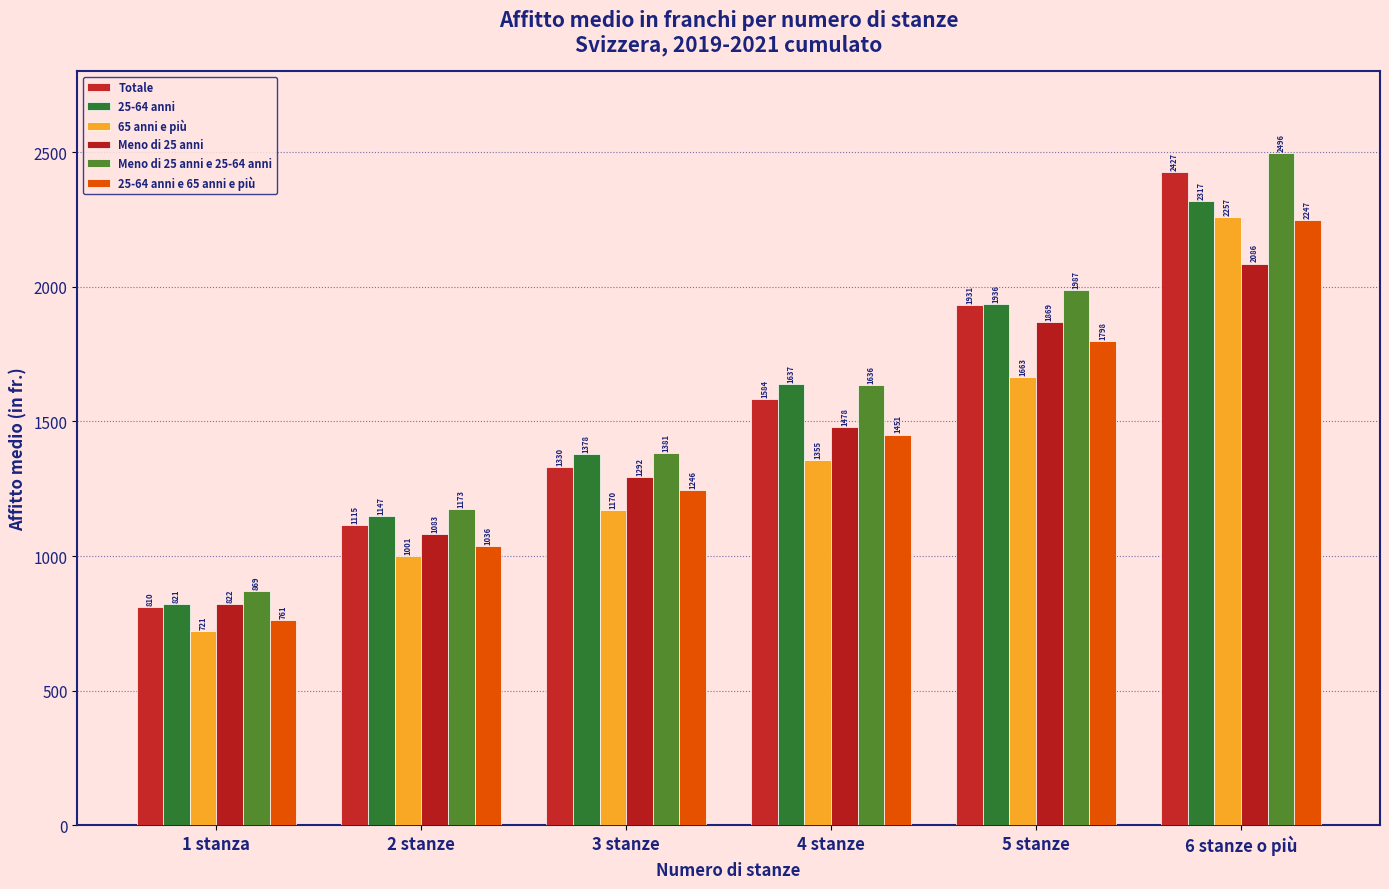

Count the Totale values in the range 1115 to 1931.

4